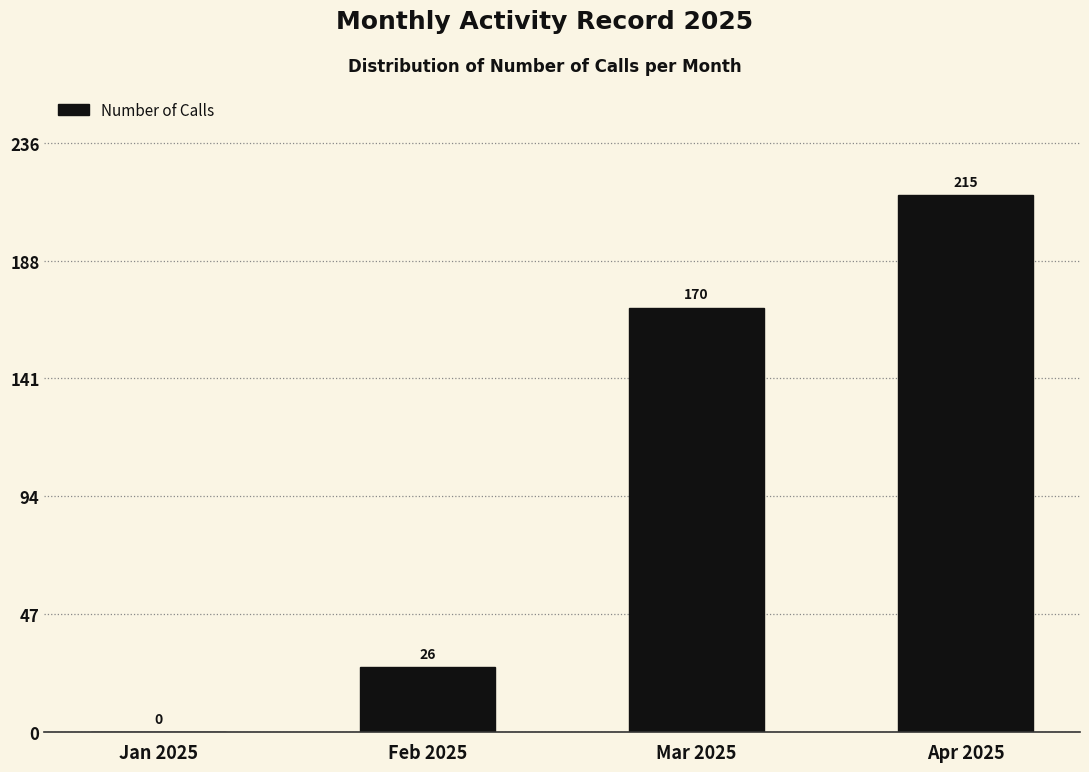

Reading left to right, list all the values displayed in this chart.

Jan 2025=0	Feb 2025=26	Mar 2025=170	Apr 2025=215